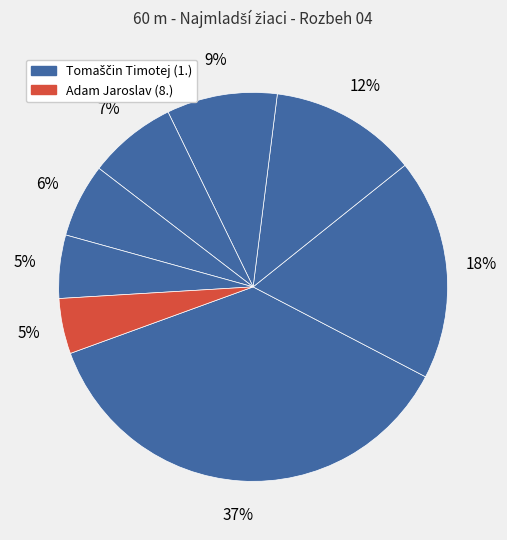

Count the number of slices in the pie.

8